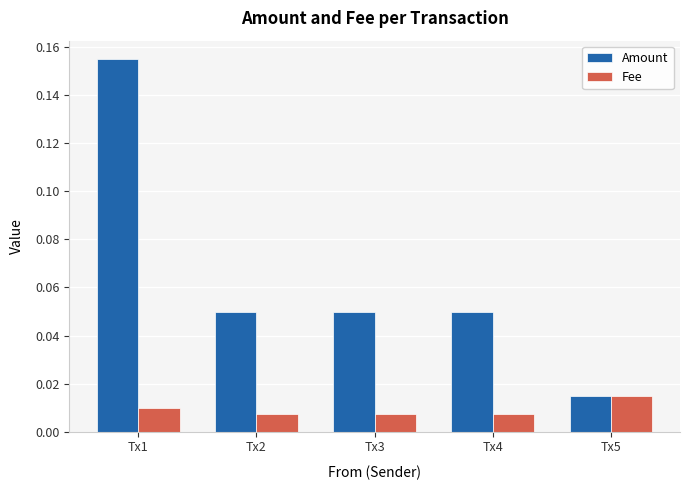

Is the value of Fee at Tx1 greater than the value of Amount at Tx5?

No